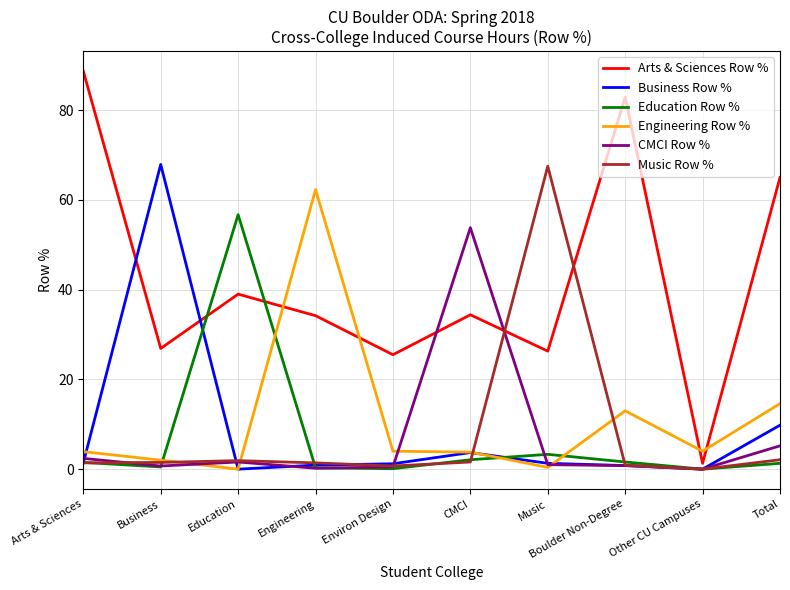

Is it true that Arts & Sciences Row % equals 18.2 at Music?

False